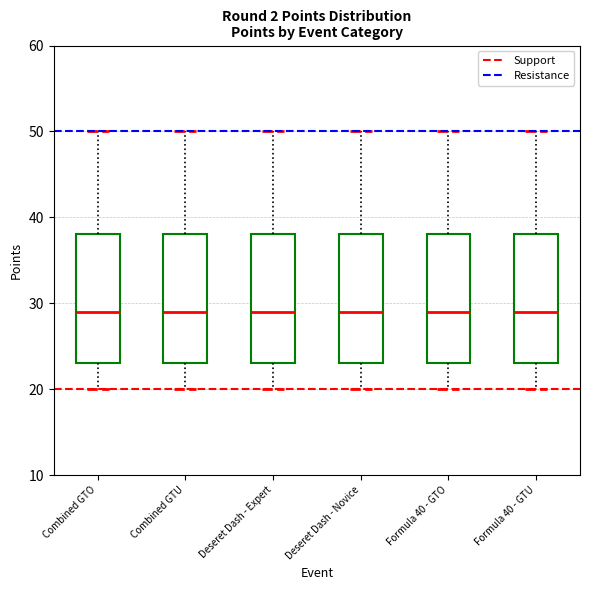

Reading left to right, read every box against the y-axis: the position of its median line, the range the box covers, and the ends of its whiskers. The values are not printed on the chart, so give them approximately, as read against the axis.

Combined GTO: median 29, box 23 to 38, whiskers 20 to 50
Combined GTU: median 29, box 23 to 38, whiskers 20 to 50
Deseret Dash - Expert: median 29, box 23 to 38, whiskers 20 to 50
Deseret Dash - Novice: median 29, box 23 to 38, whiskers 20 to 50
Formula 40 - GTO: median 29, box 23 to 38, whiskers 20 to 50
Formula 40 - GTU: median 29, box 23 to 38, whiskers 20 to 50